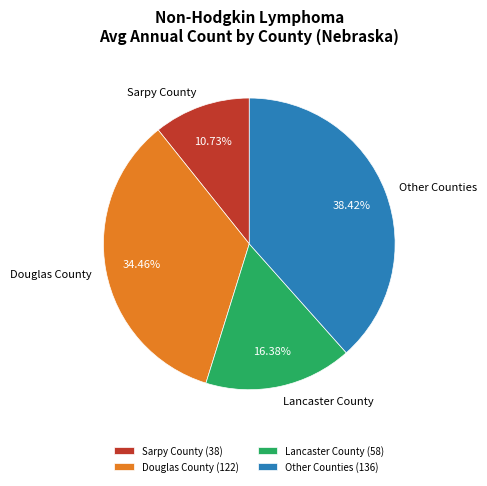

Does any single category account for the majority?

No